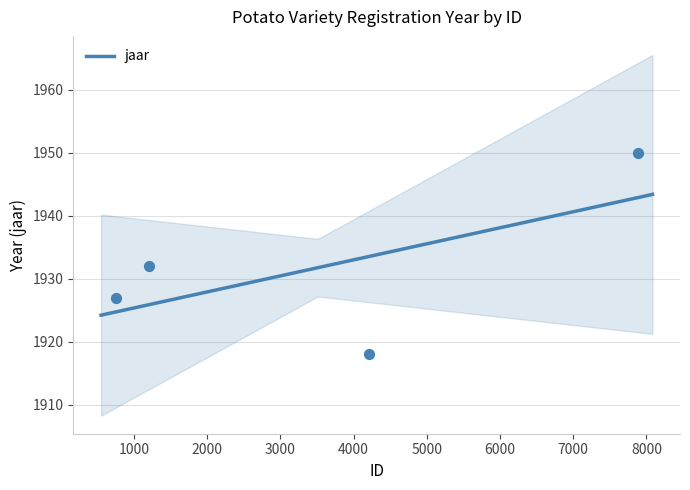

Approximately how many times larger is the value at 7882 compared to 1208?

1.0